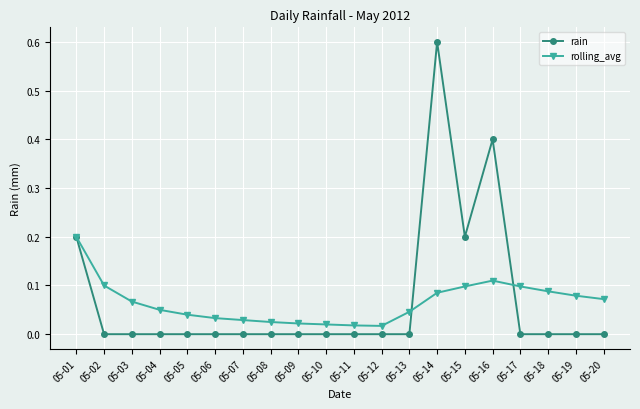

What is the difference between the highest and lowest values at 05-14?

0.5